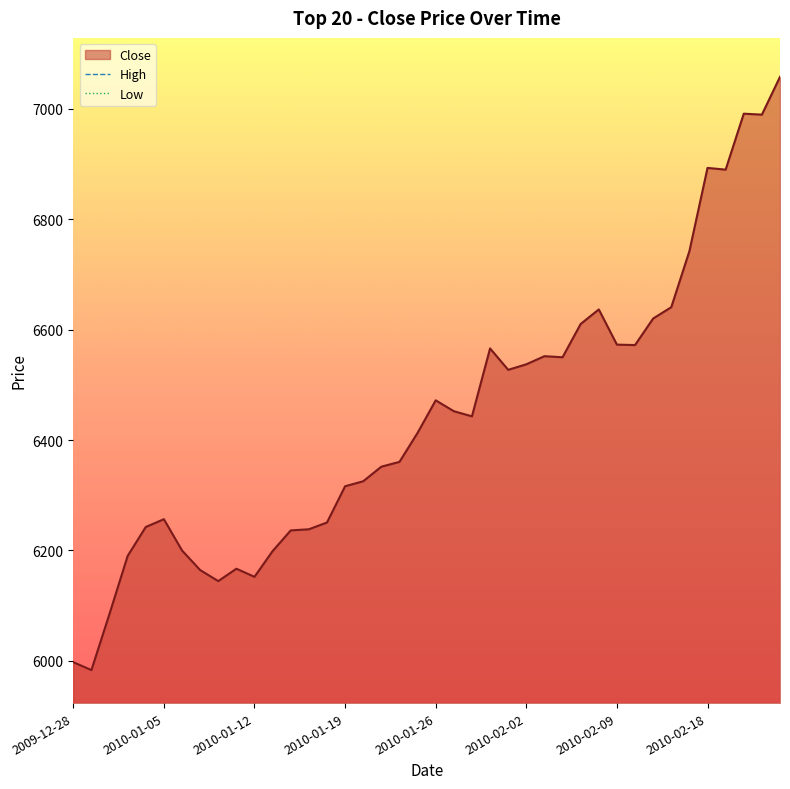

The value of Close at 2010-01-21 is 6351.7. True or false?

True